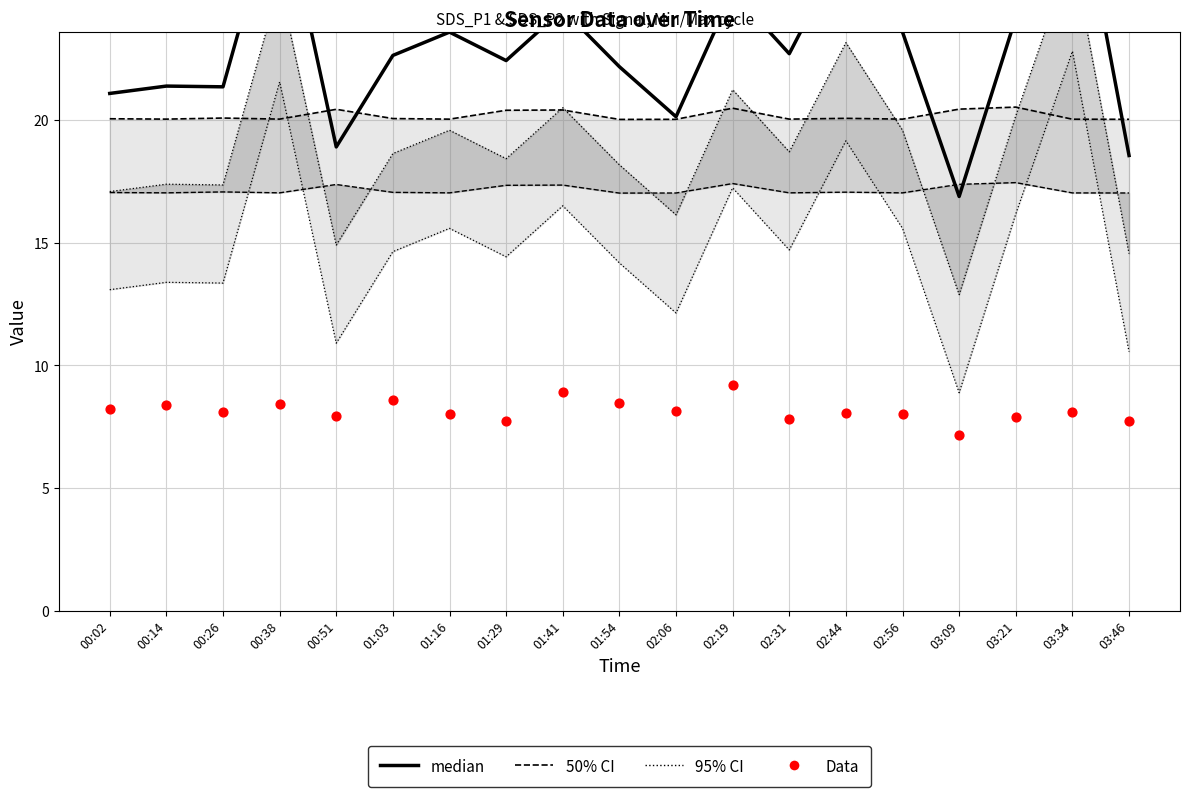

Is the value of median at 01:54 greater than the value of Data at 03:21?

Yes